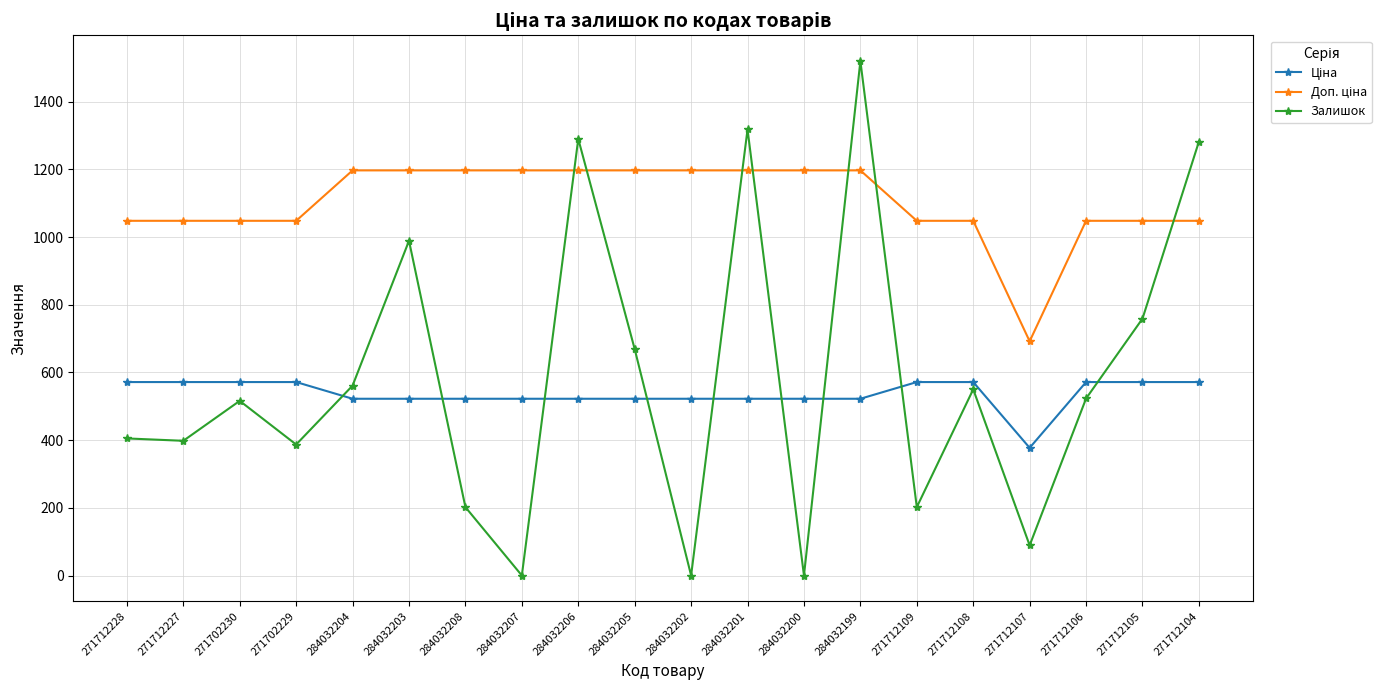

At which category does Залишок reach its first local peak?

271702230